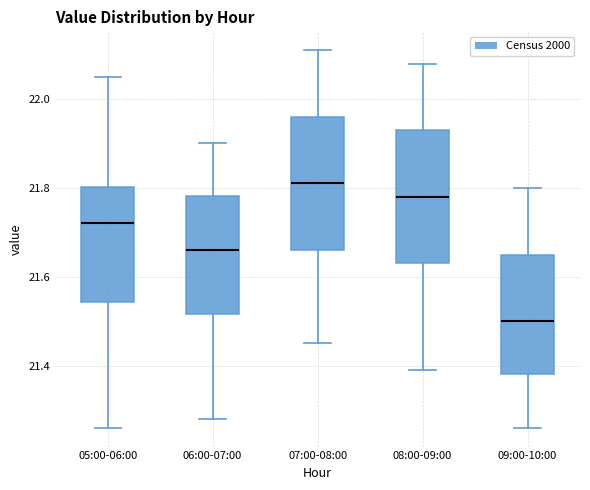

Reading left to right, transcribe this box plot: for each box, give where its median line is, the range the box spans, and where its two whiskers end, as read against the y-axis. The values are not printed on the chart, so give them approximately, as read against the axis.

05:00-06:00: median 21.72, box 21.54 to 21.80, whiskers 21.26 to 22.06
06:00-07:00: median 21.66, box 21.52 to 21.78, whiskers 21.28 to 21.90
07:00-08:00: median 21.82, box 21.66 to 21.96, whiskers 21.46 to 22.12
08:00-09:00: median 21.78, box 21.64 to 21.94, whiskers 21.40 to 22.08
09:00-10:00: median 21.50, box 21.38 to 21.66, whiskers 21.26 to 21.80